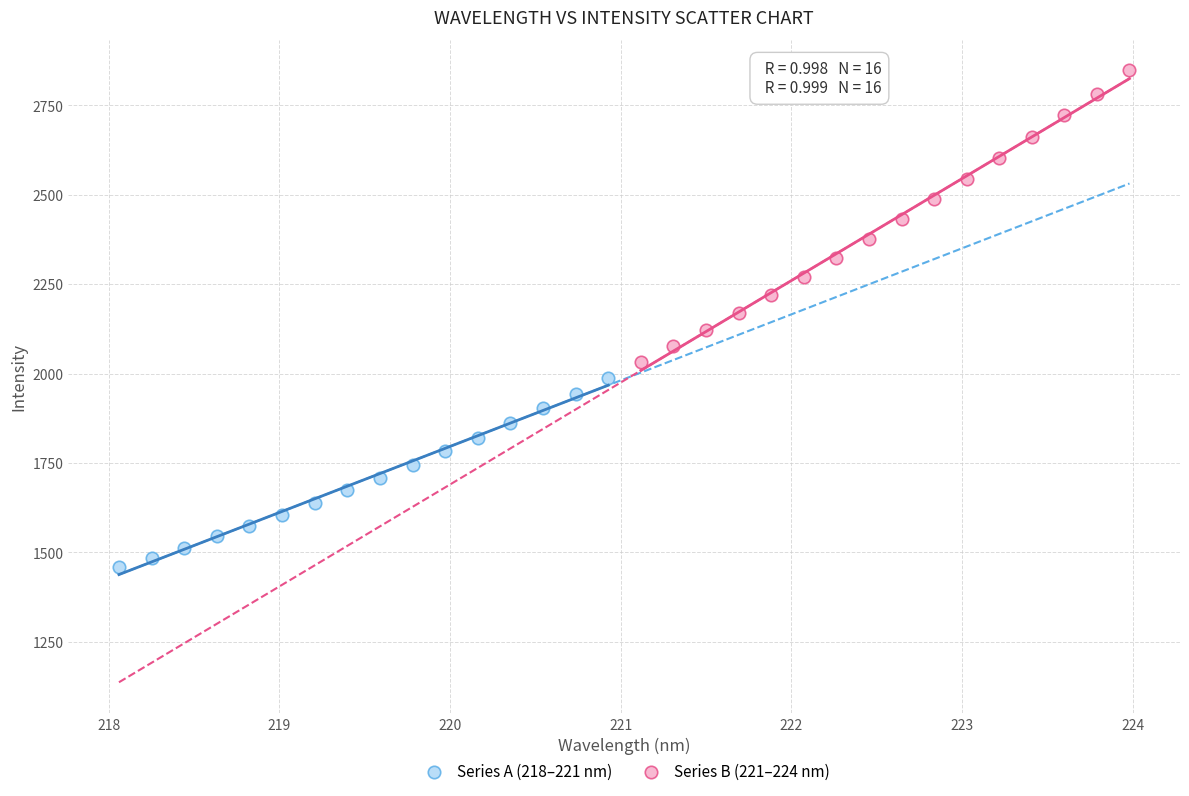

Which series reaches the minimum Y coordinate?

Series A (218–221 nm)